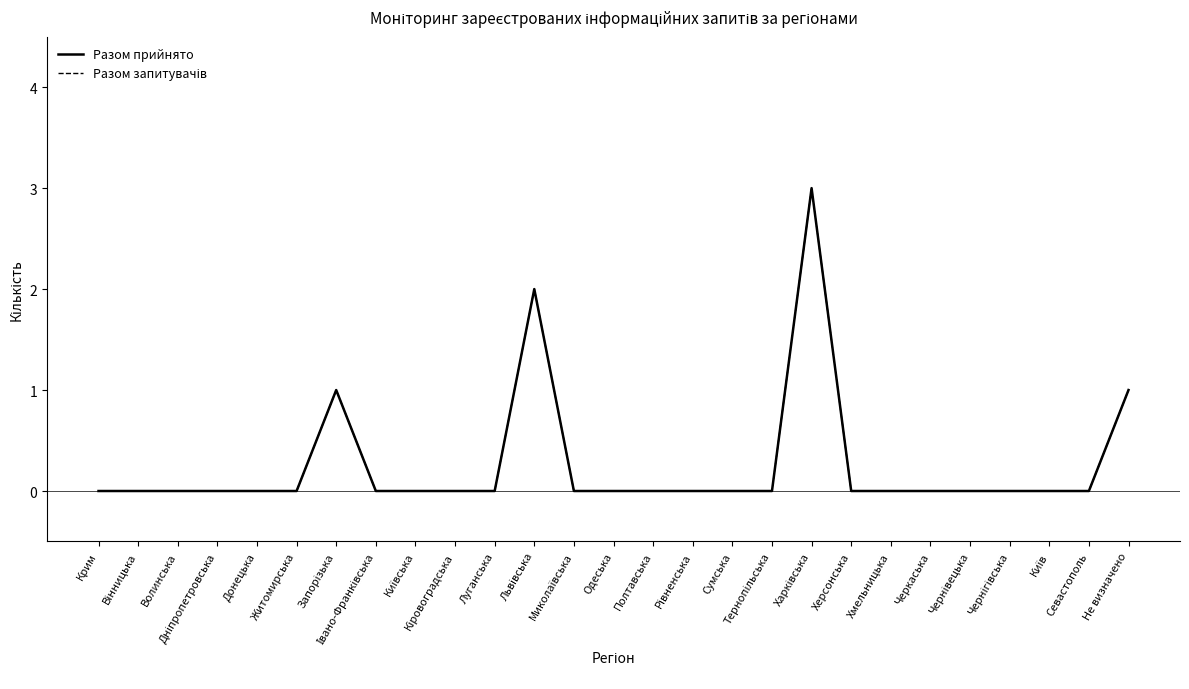

Does the chart display data point markers on the line(s)?

No